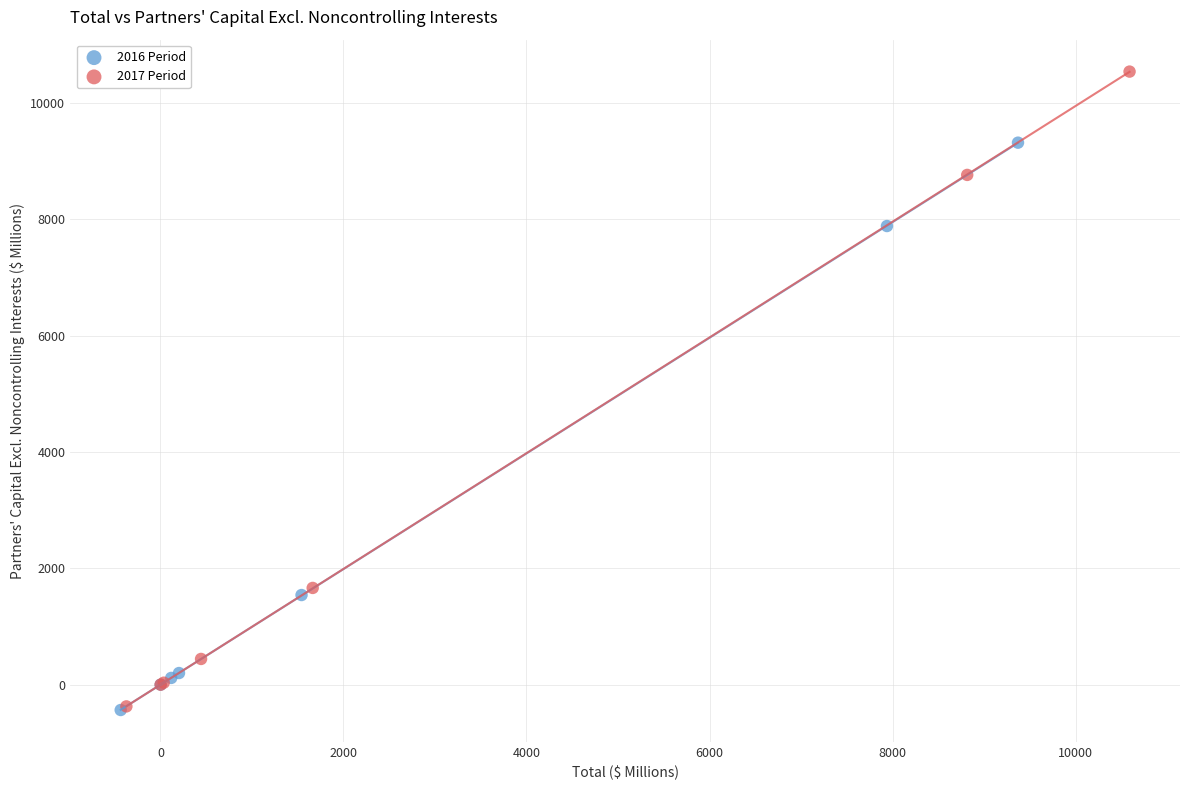

Which series has the largest Y range (max minus min)?

2017 Period